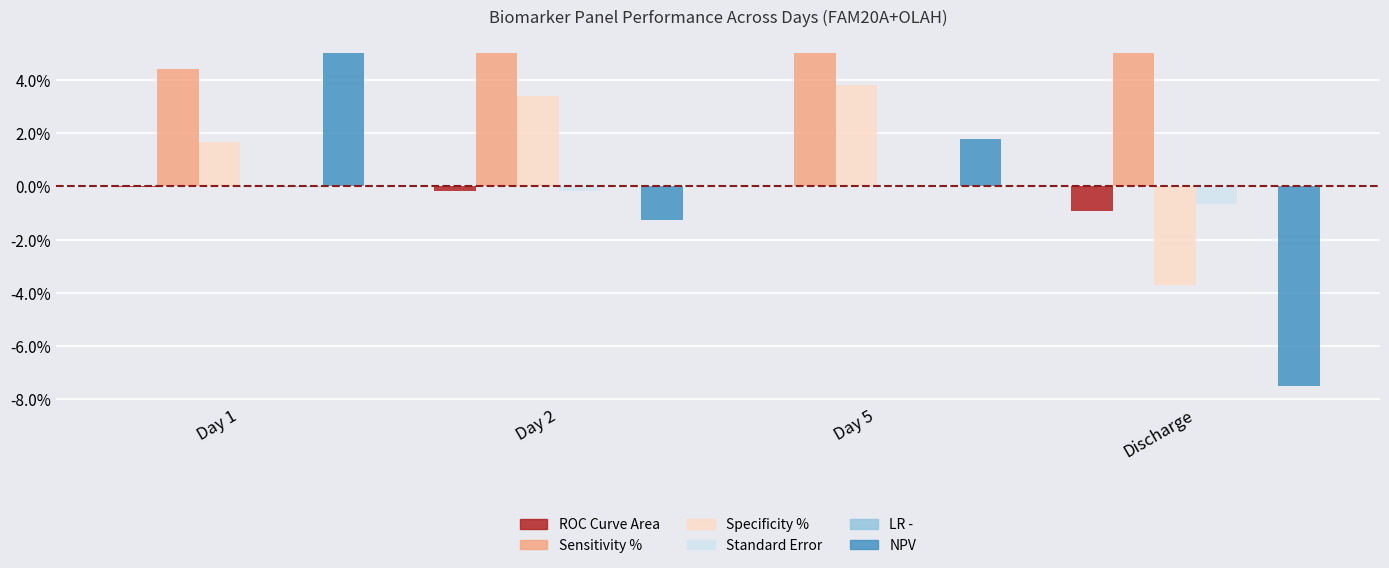

Which category has the highest value in the Specificity % series?

Day 5